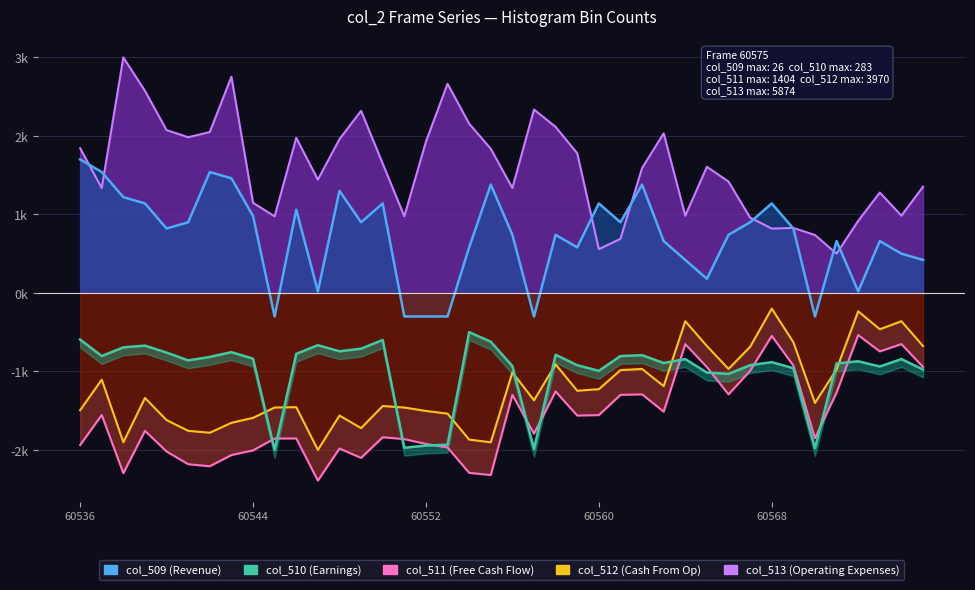

Does the chart have visible grid lines?

Yes